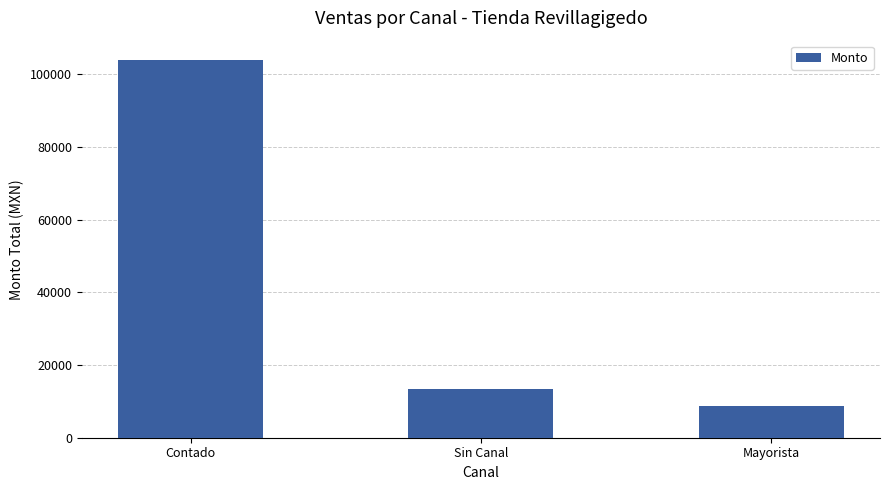

What is the smallest value displayed?

8670.0